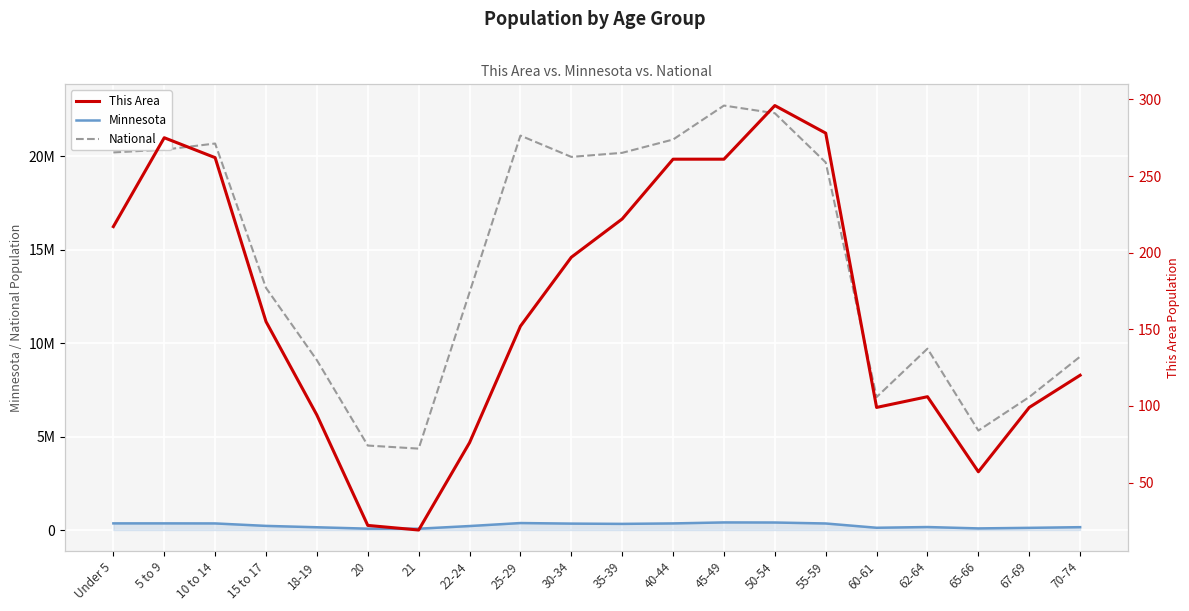

Rank the categories by This Area value from highest to lowest.

50-54, 55-59, 5 to 9, 10 to 14, 40-44, 45-49, 35-39, Under 5, 30-34, 15 to 17, 25-29, 70-74, 62-64, 60-61, 67-69, 18-19, 22-24, 65-66, 20, 21